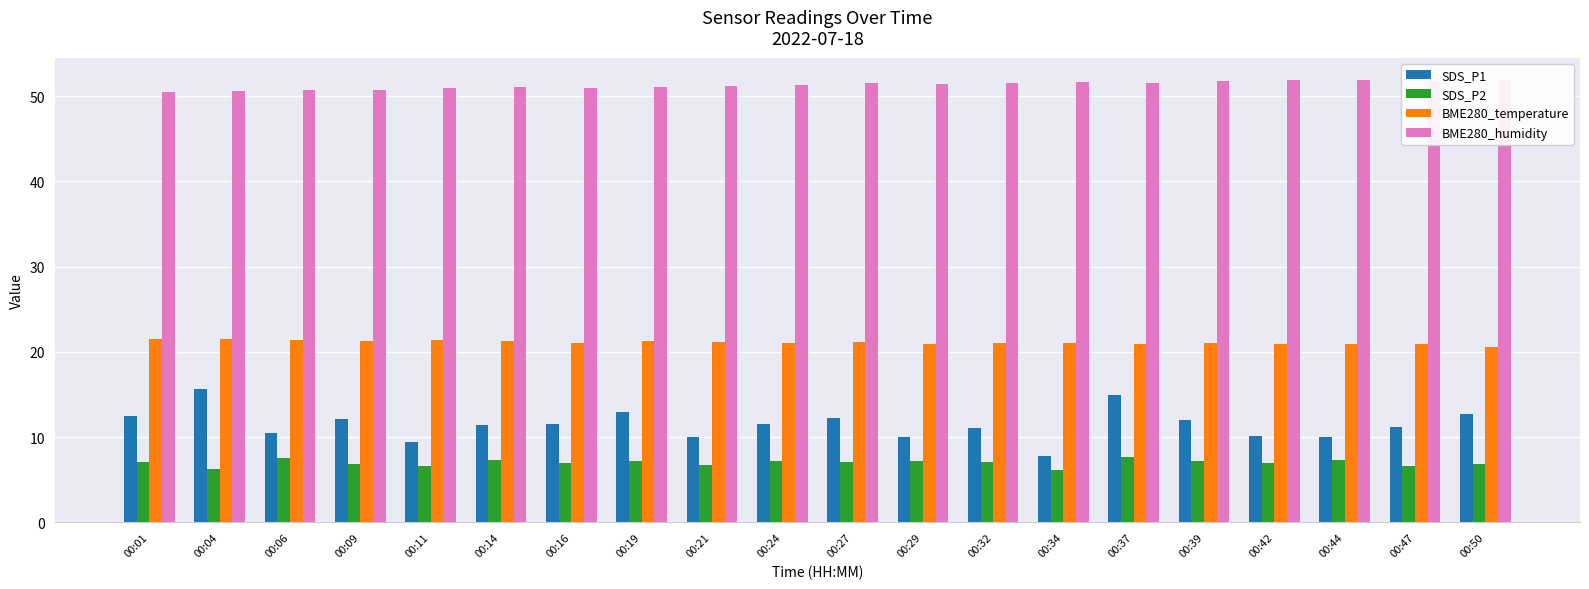

What is the minimum value shown in the chart?

6.2